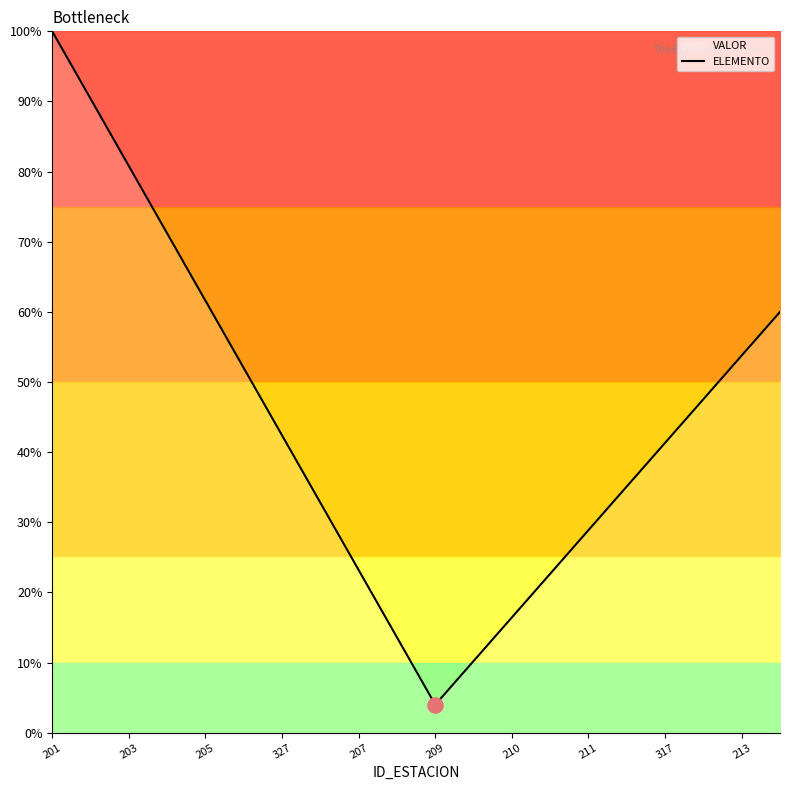

What is the change in value from 203 to 205?

-19.2